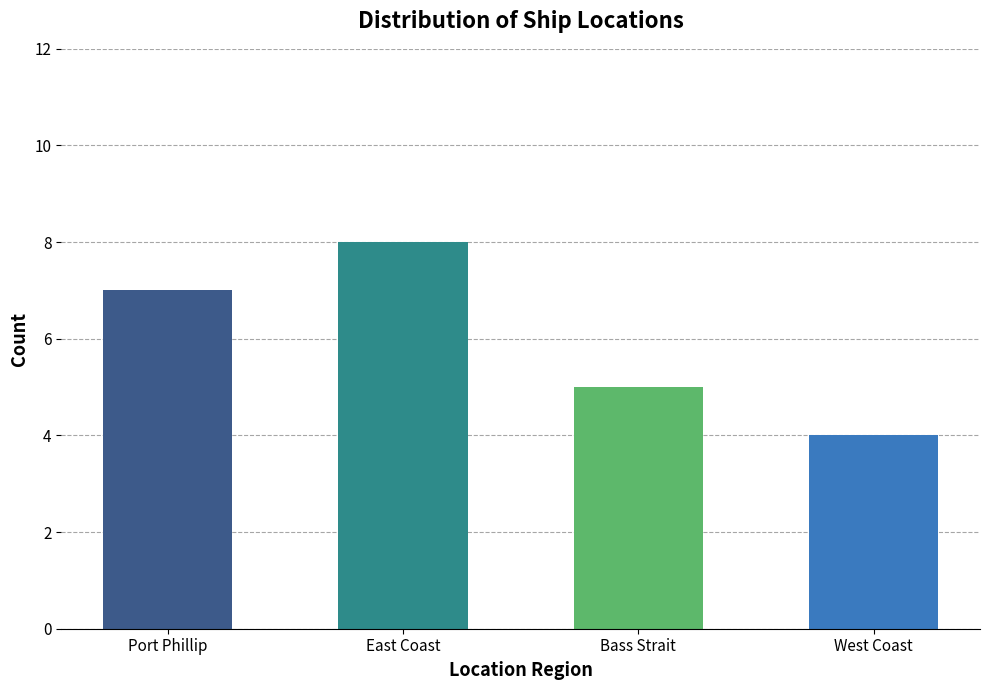

List the labels in order of value, smallest first.

West Coast, Bass Strait, Port Phillip, East Coast